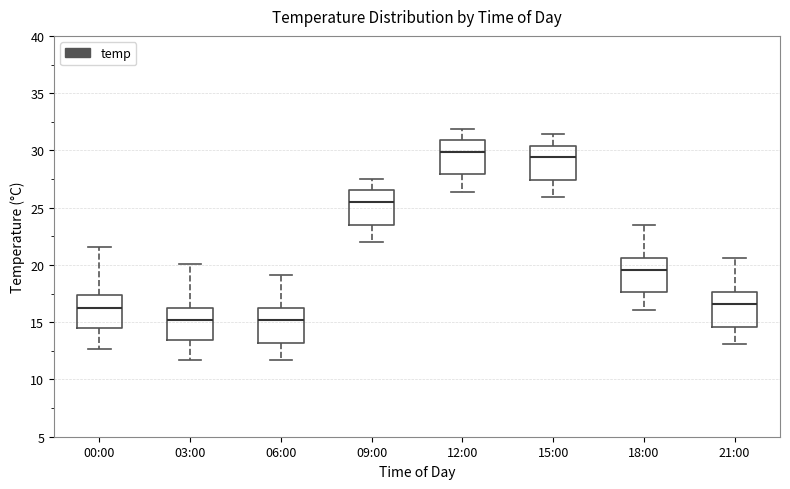

Reading left to right, read every box against the y-axis: the position of its median line, the range the box covers, and the ends of its whiskers. The values are not printed on the chart, so give them approximately, as read against the axis.

00:00: median 16.0, box 14.5 to 17.5, whiskers 12.5 to 21.5
03:00: median 15.0, box 13.5 to 16.0, whiskers 11.5 to 20.0
06:00: median 15.0, box 13.0 to 16.0, whiskers 11.5 to 19.0
09:00: median 25.5, box 23.5 to 26.5, whiskers 22.0 to 27.5
12:00: median 30.0, box 28.0 to 31.0, whiskers 26.5 to 32.0
15:00: median 29.5, box 27.5 to 30.5, whiskers 26.0 to 31.5
18:00: median 19.5, box 17.5 to 20.5, whiskers 16.0 to 23.5
21:00: median 16.5, box 14.5 to 17.5, whiskers 13.0 to 20.5